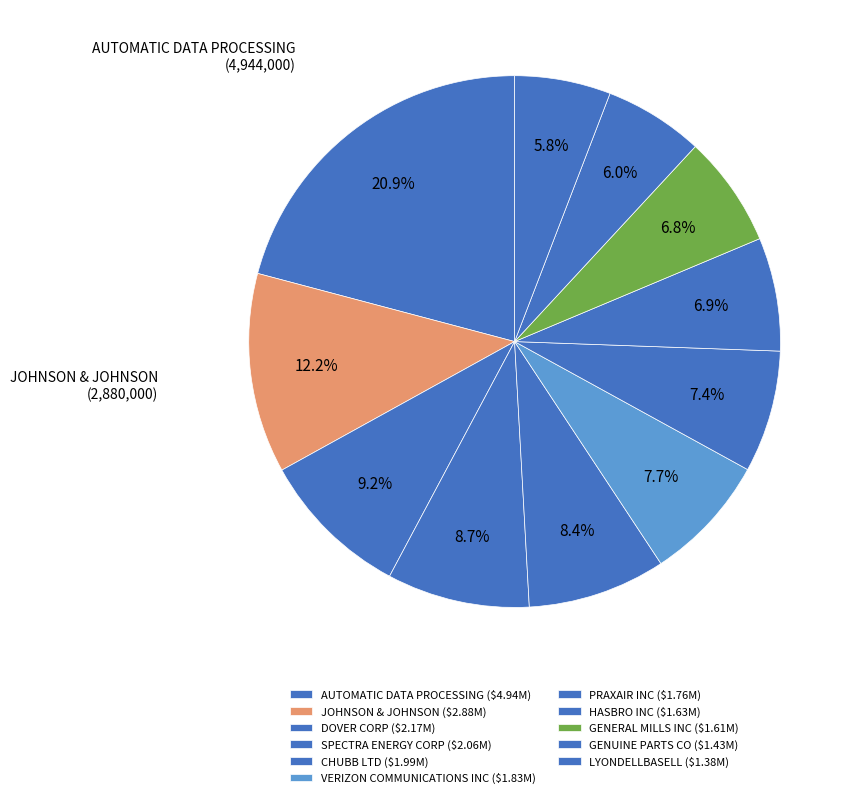

Does JOHNSON & JOHNSON represent more than half of the total?

No